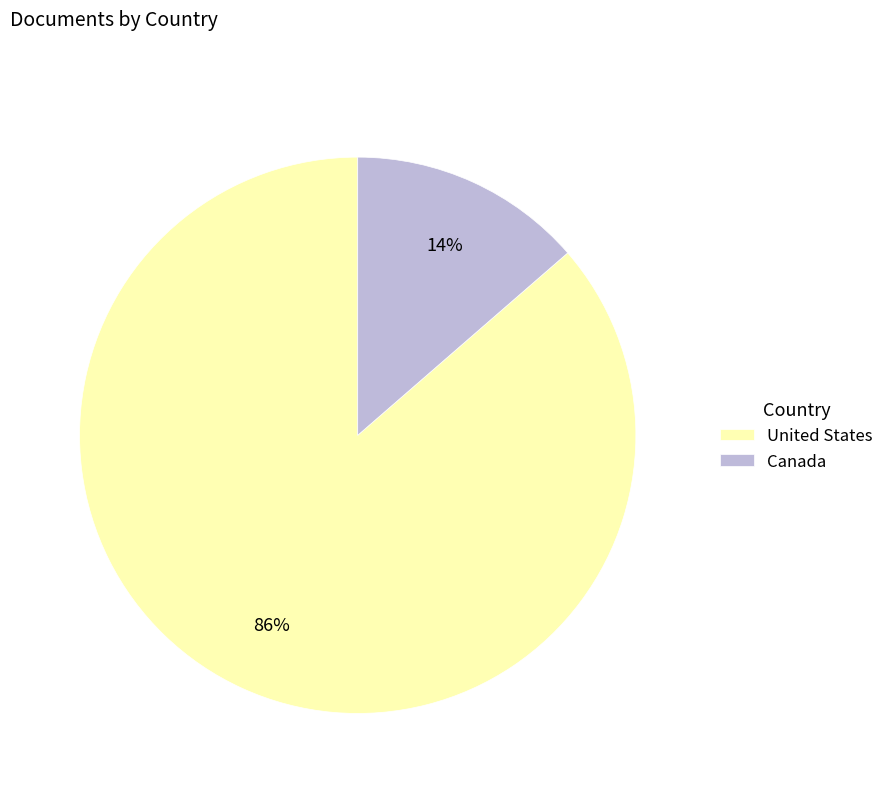

Which has a higher value, Canada or United States?

United States